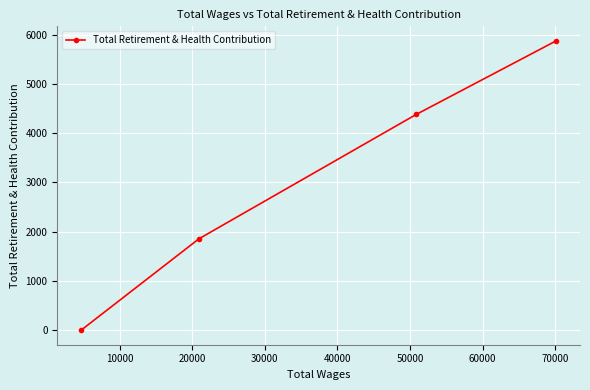

What is the greatest value displayed?

5874